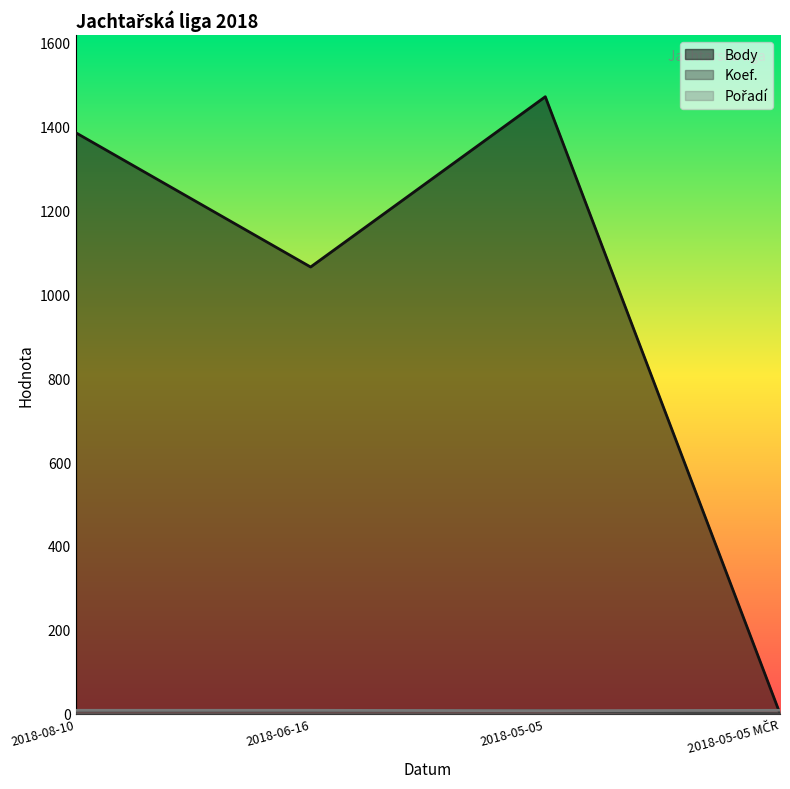

Where do Body and Pořadí first cross each other?

2018-05-05 and 2018-05-05 MČR